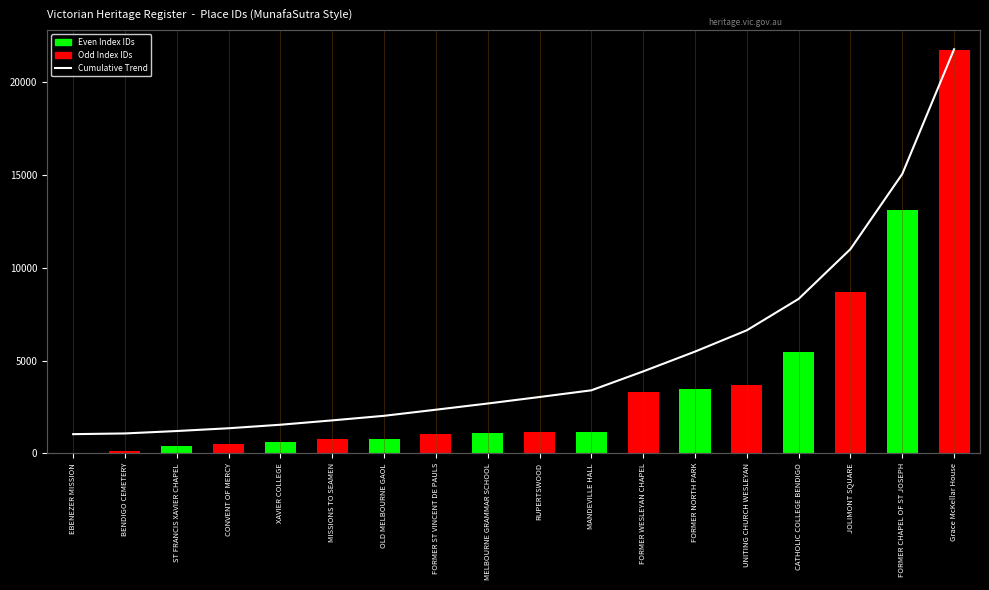

How many series are shown in this chart?

2